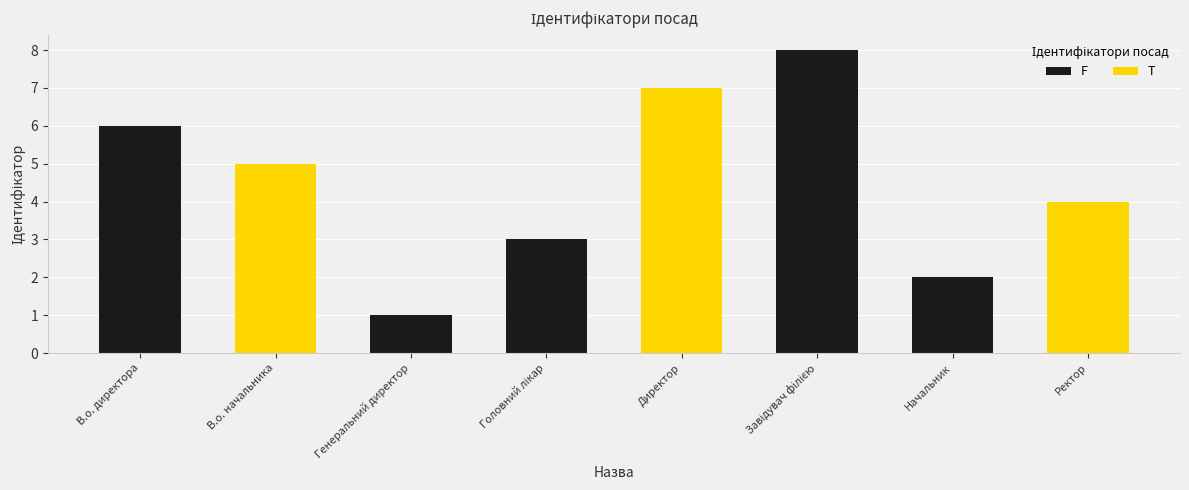

Approximately how many times larger is the value at Генеральний директор compared to Ректор?

0.2